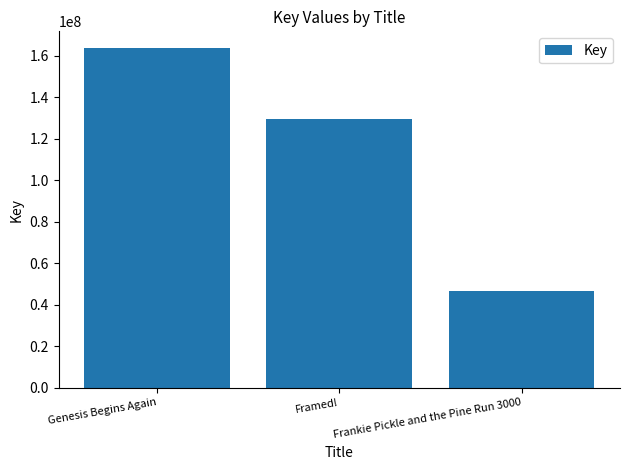

True or false: the data shows 129538854 at Framed!.

True